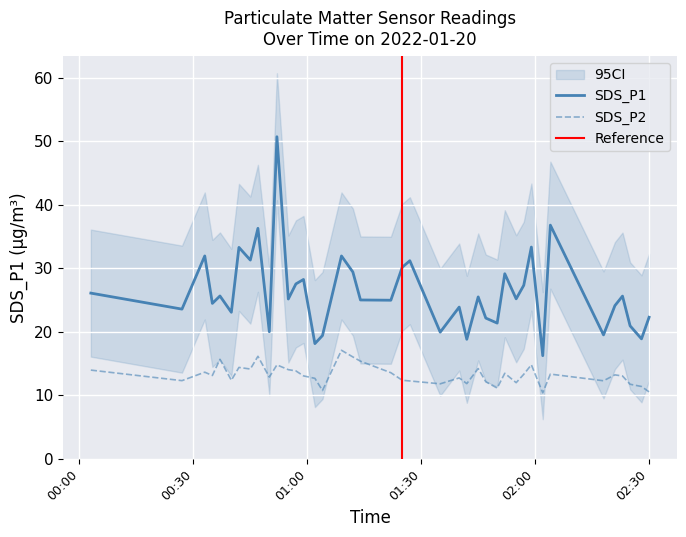

What is the label of the 34th point from the right?

2022-01-20 00:42